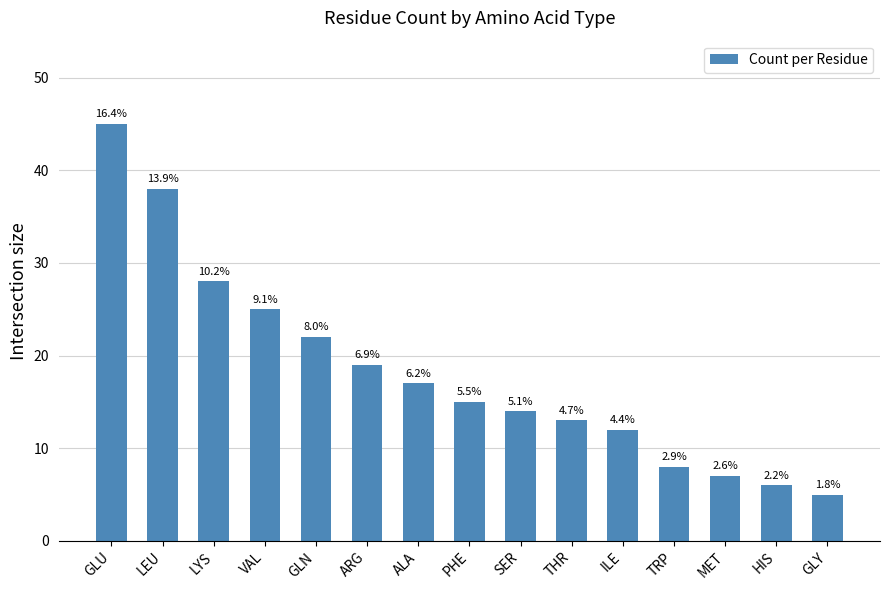

The chart shows a value of 9 at MET. True or false?

False